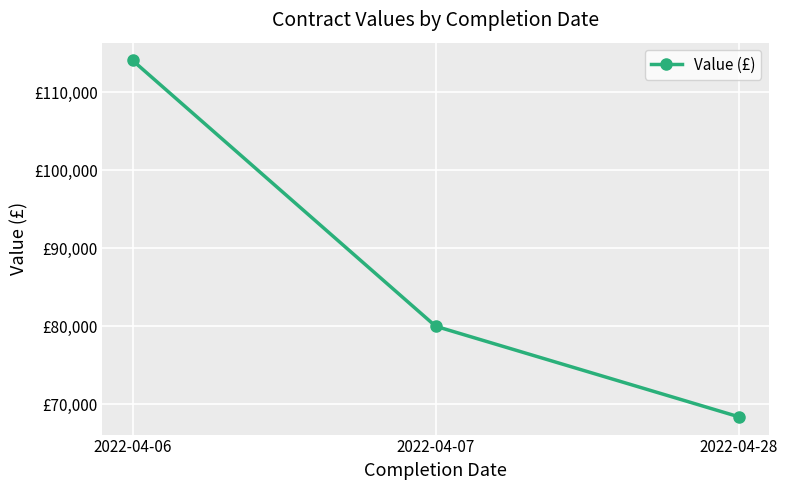

What is the difference between the second highest and minimum values?

11612.7